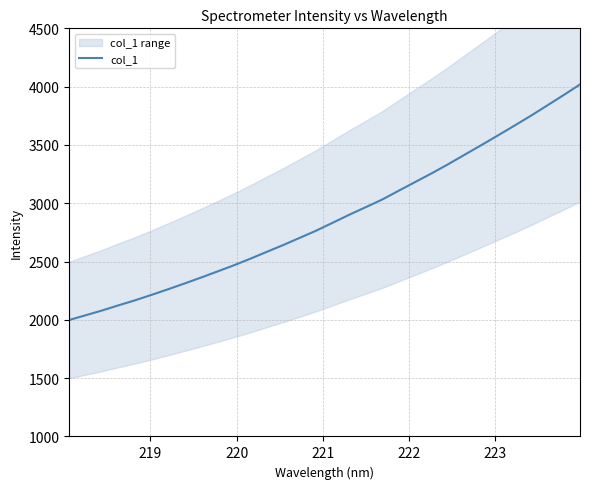

How many data points are less than 2834?

16